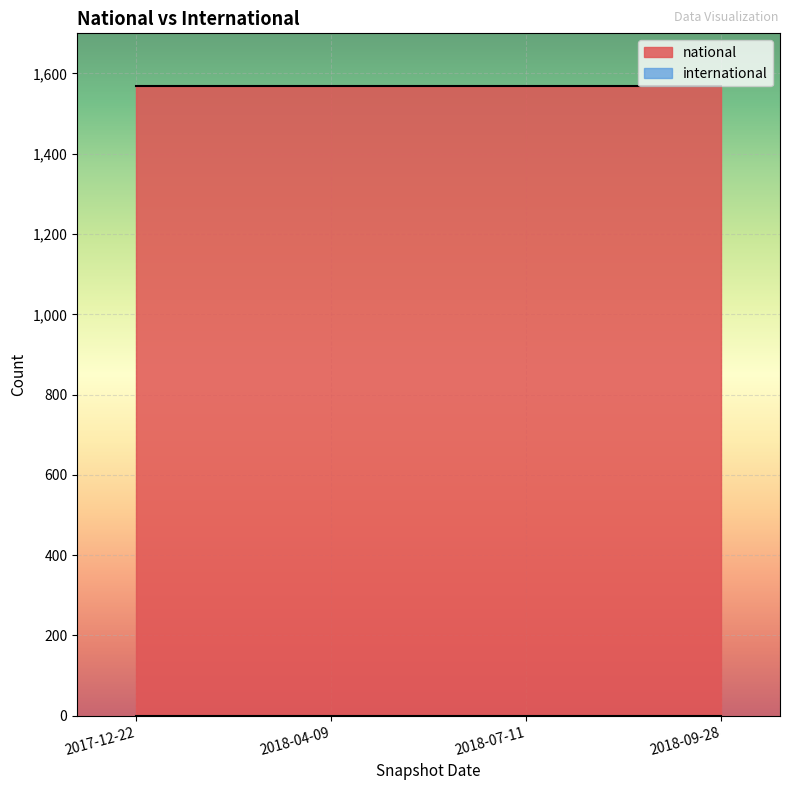

Which series has the largest total across all categories?

national